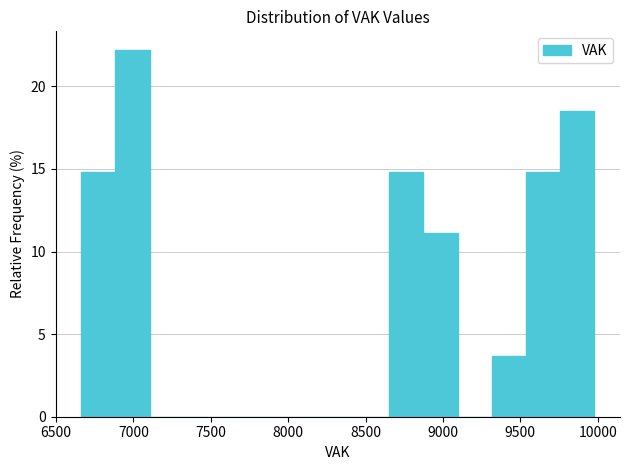

Which range on the x-axis has the tallest bar?

6900 to 7100